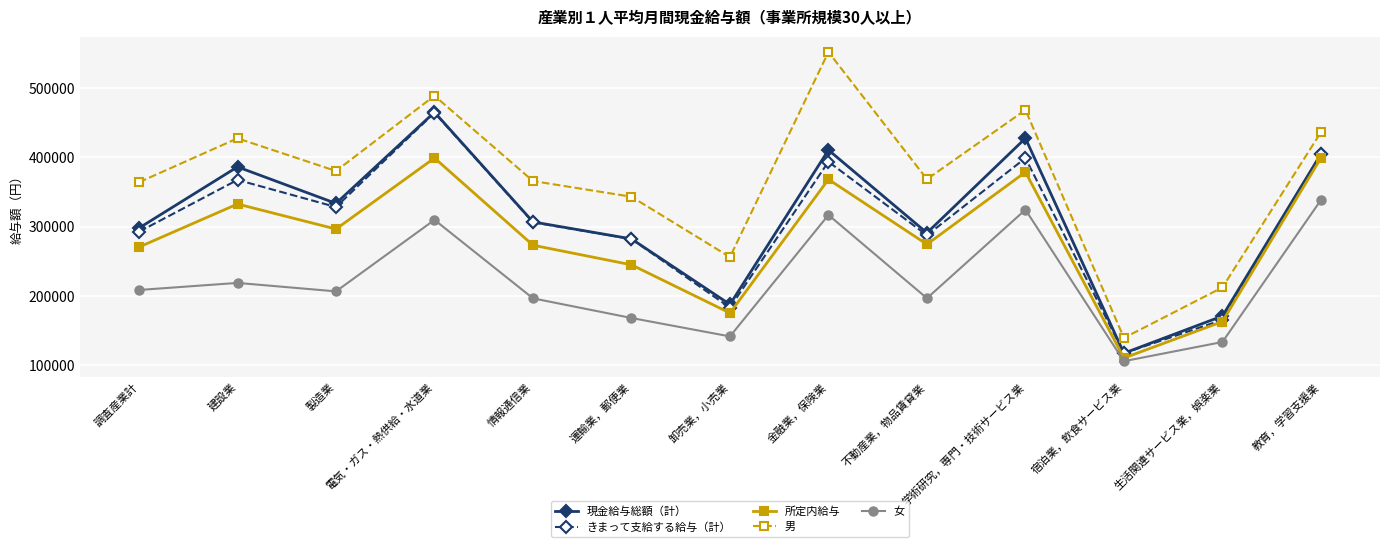

How many data points in 女 are less than 206545?

6